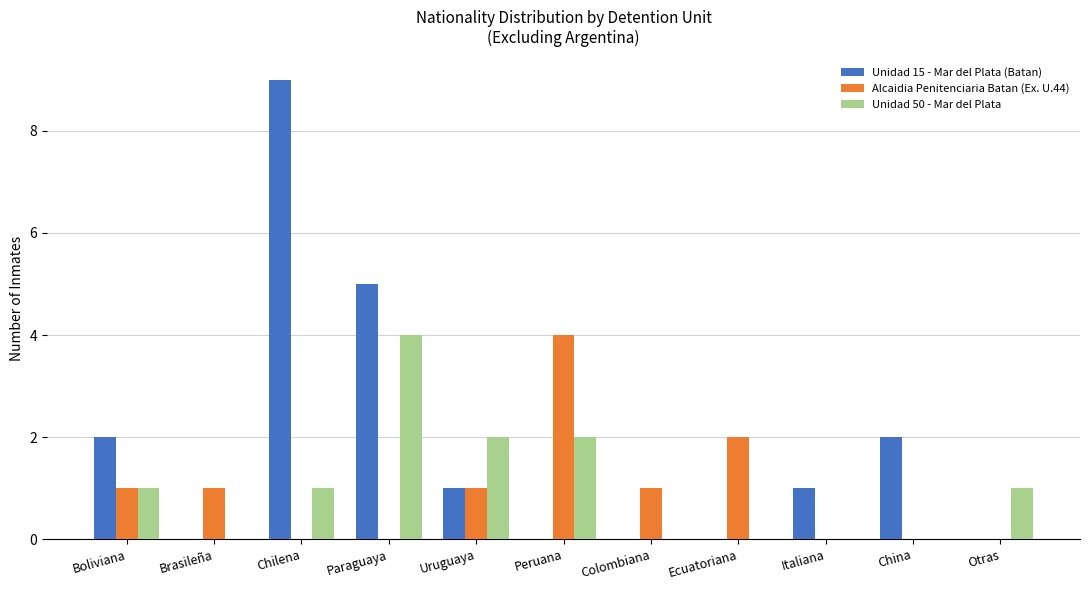

How many series are shown in this chart?

3